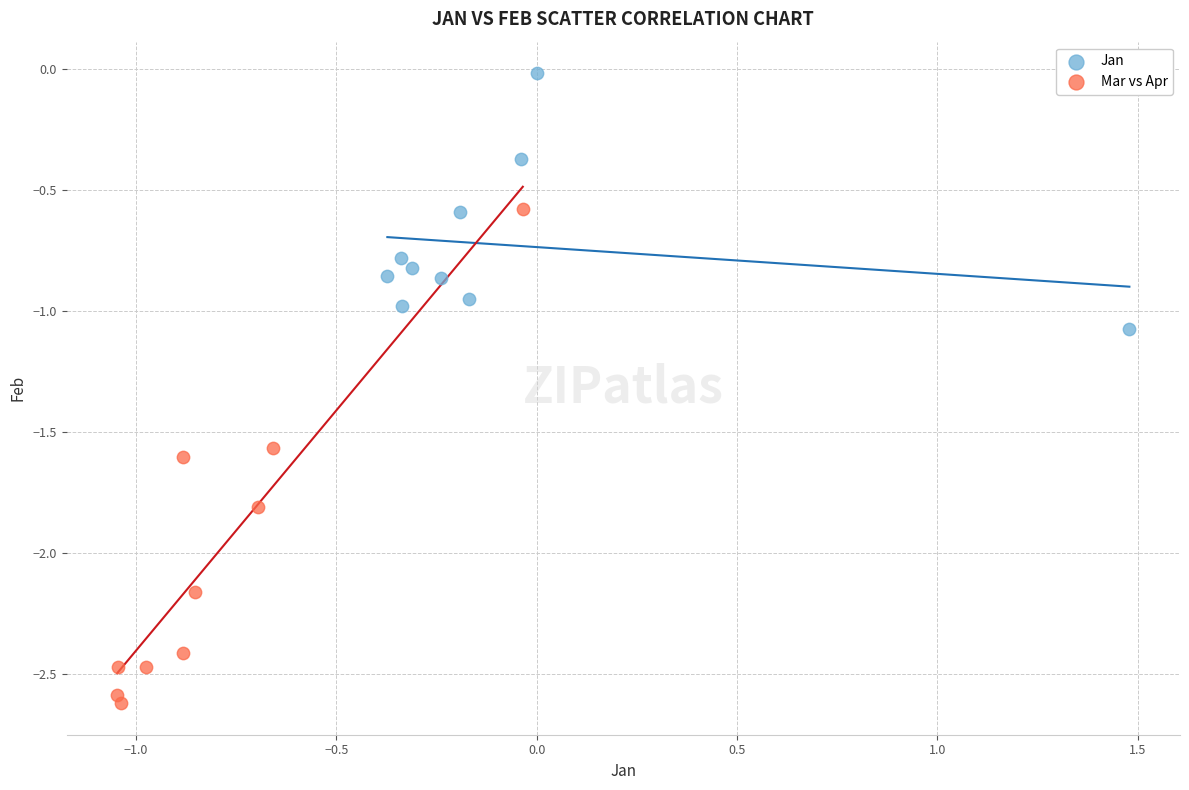

Which series reaches the maximum Y coordinate?

Jan